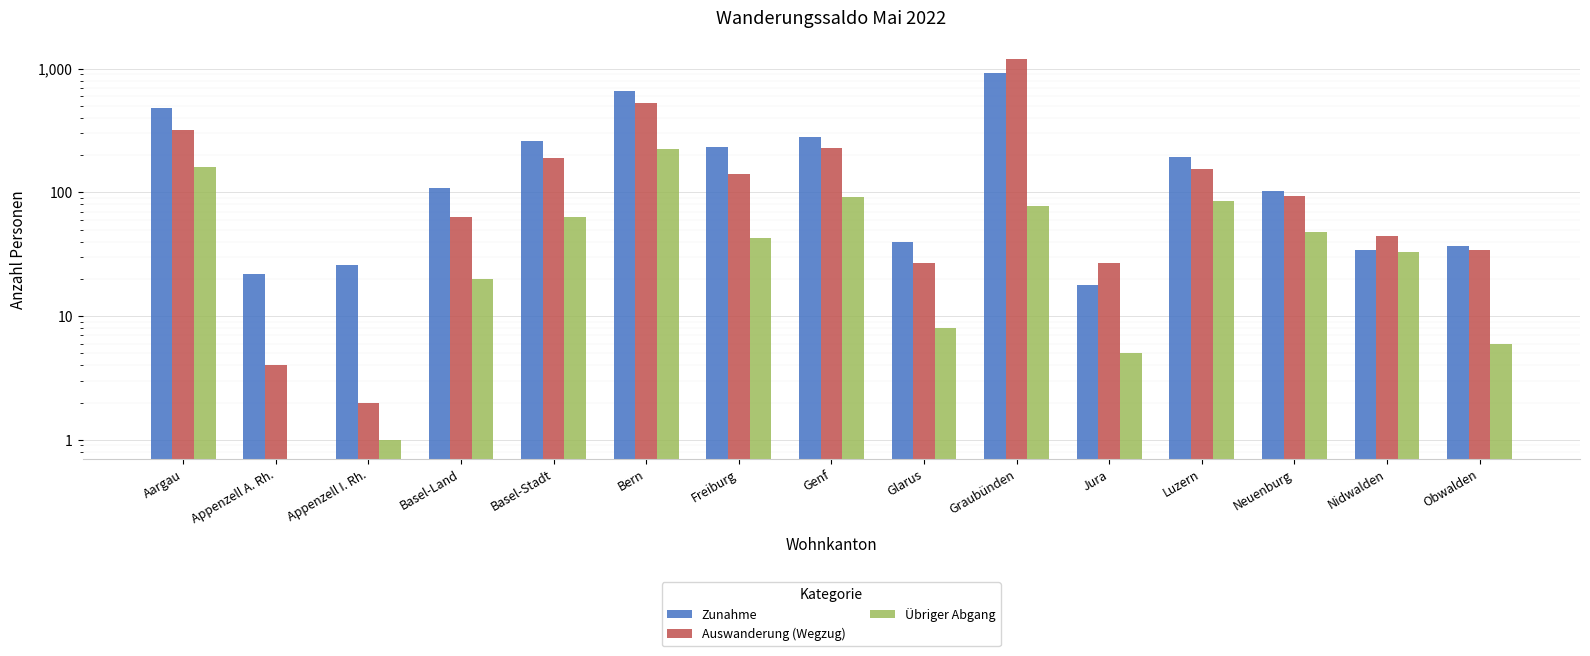

Reading right to left, transcribe all the data shown in this chart.

Zunahme: 37	34	103	192	18	928	40	282	231	654	259	109	26	22	477
Auswanderung (Wegzug): 34	44	94	154	27	1186	27	227	142	523	190	63	2	4	318
Übriger Abgang: 6	33	48	85	5	78	8	91	43	223	63	20	1	0	159